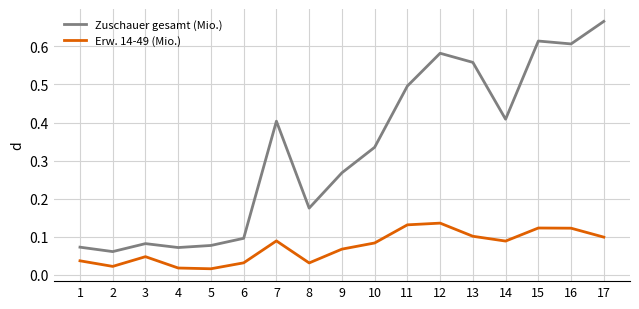

True or false: Erw. 14-49 (Mio.) and Zuschauer gesamt (Mio.) cross at least once.

False